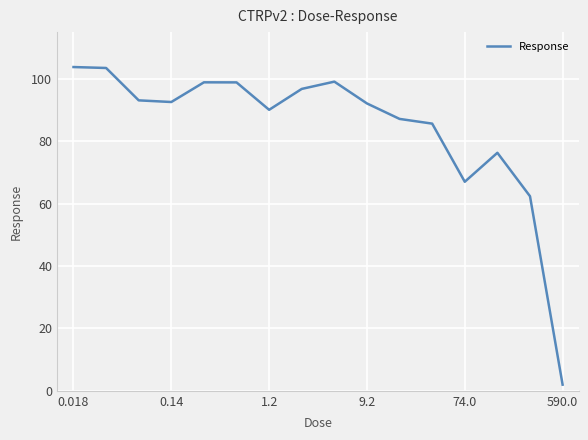

What is the difference between the maximum and minimum values?

101.8